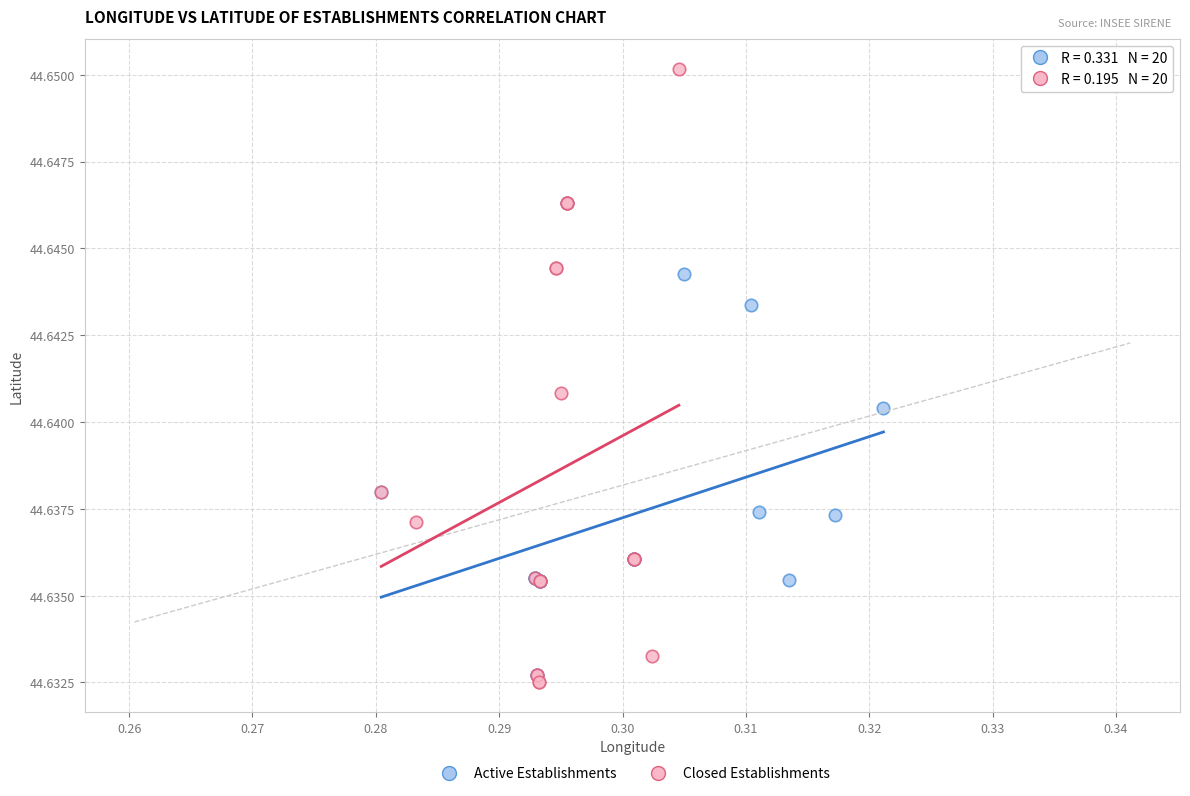

Which series has the largest Y range (max minus min)?

Closed Establishments